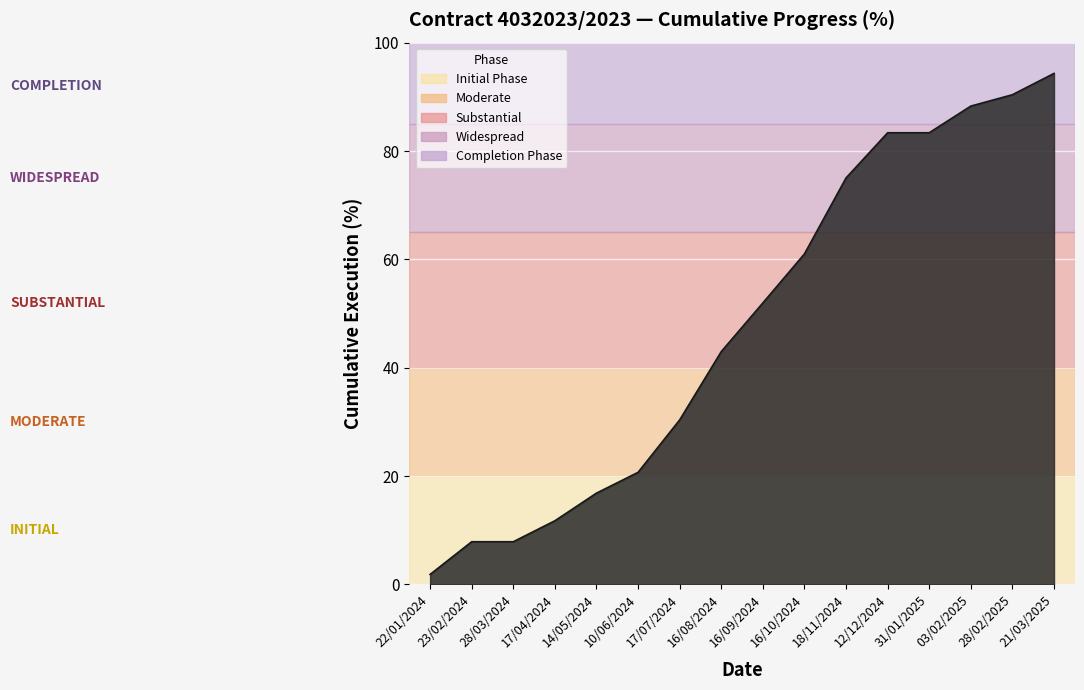

At which label does the data first exceed 51?

16/09/2024